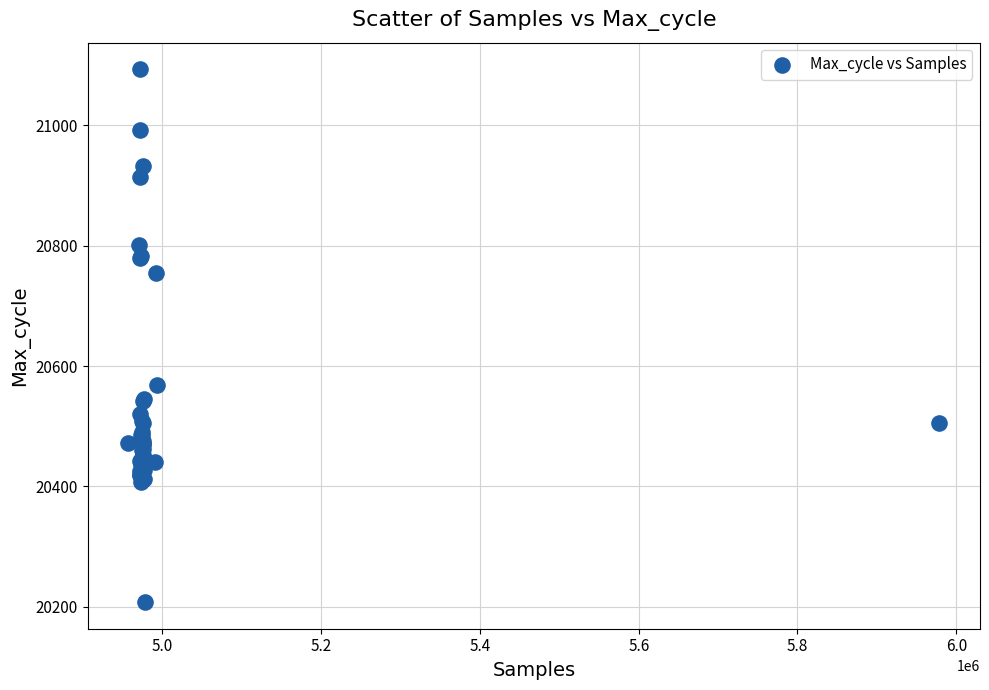

What Y value in the scatter plot is closest to 20650?

20568